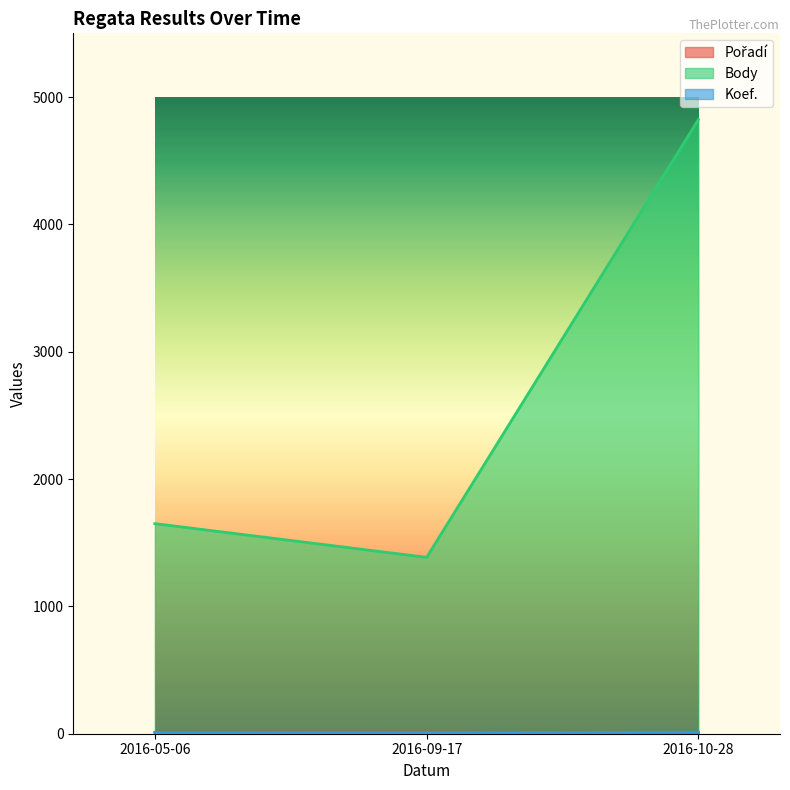

Between 2016-09-17 and 2016-10-28, which is larger?

2016-09-17